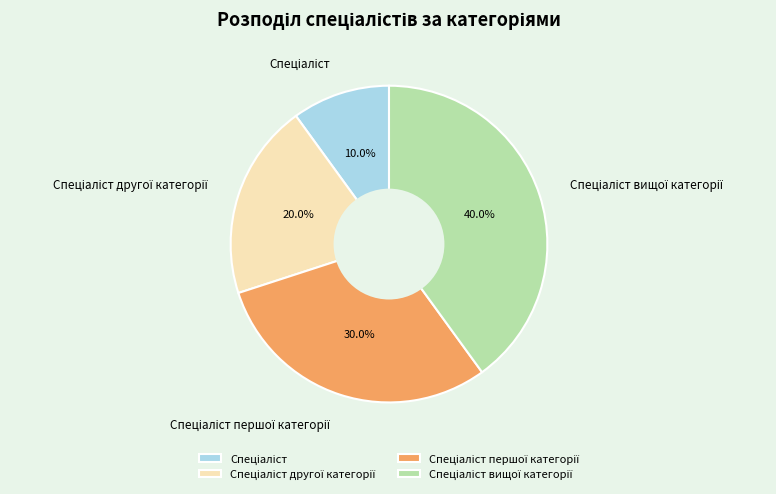

To the nearest percent, what is the difference between the largest and smallest slice percentages?

30%